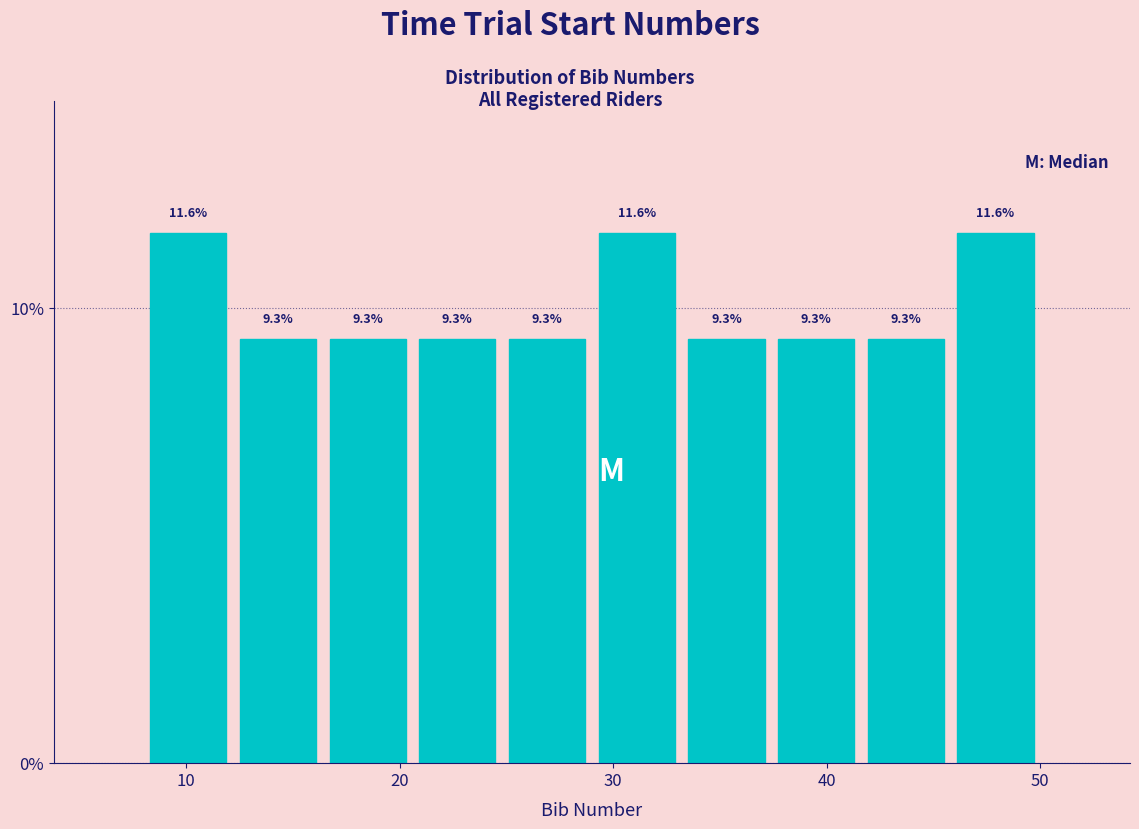

How tall is the bar that spans 41.6 to 45.8 on the x-axis? The bar edges are not printed on the chart, so give them approximately, as read against the axis.

9.3